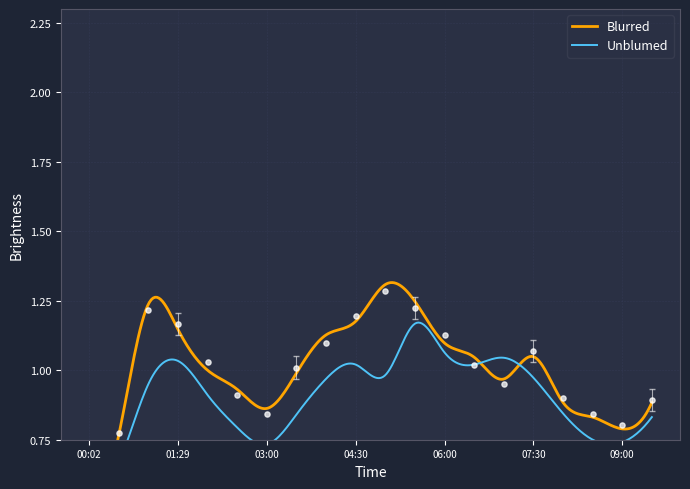

Which has a higher value, 00:02 or 09:00?

09:00